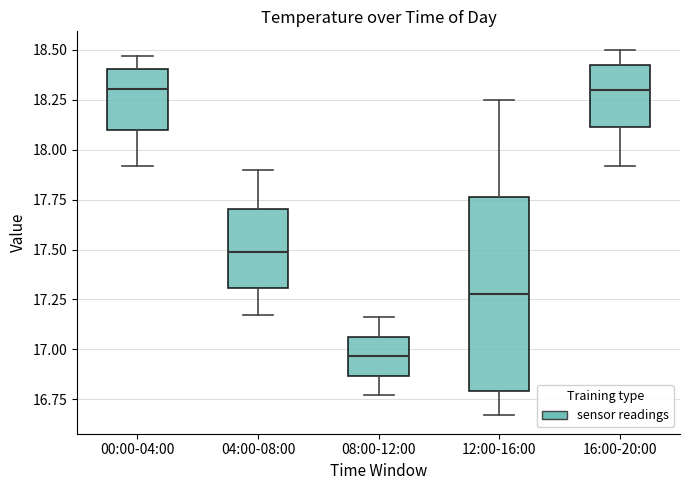

Which box is the tallest, from its lower edge to its upper edge?

12:00-16:00